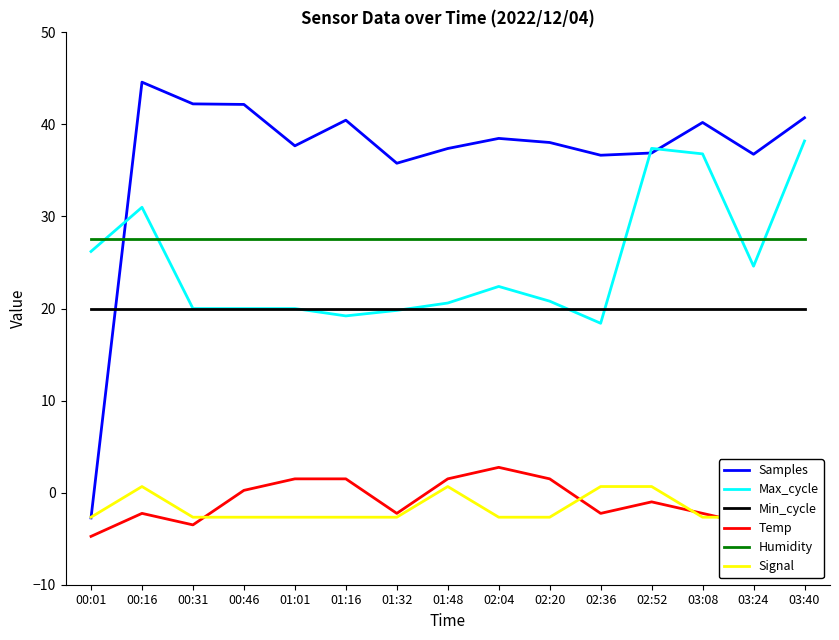

What is the label of the 15th point from the right?

00:01